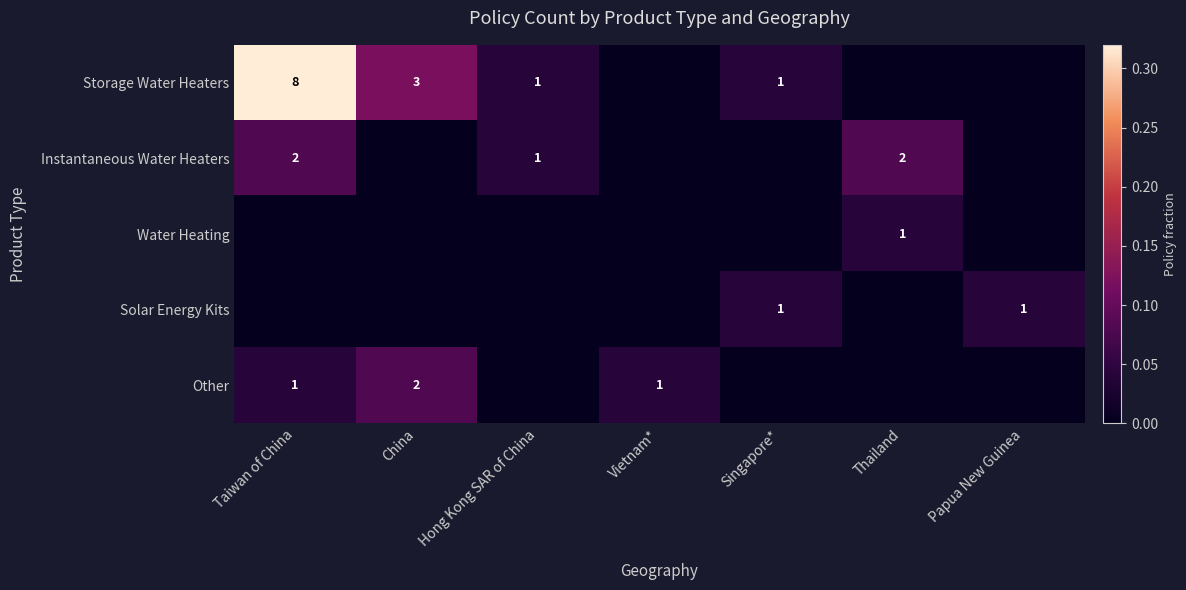

The Other series shows 2 at China. True or false?

True